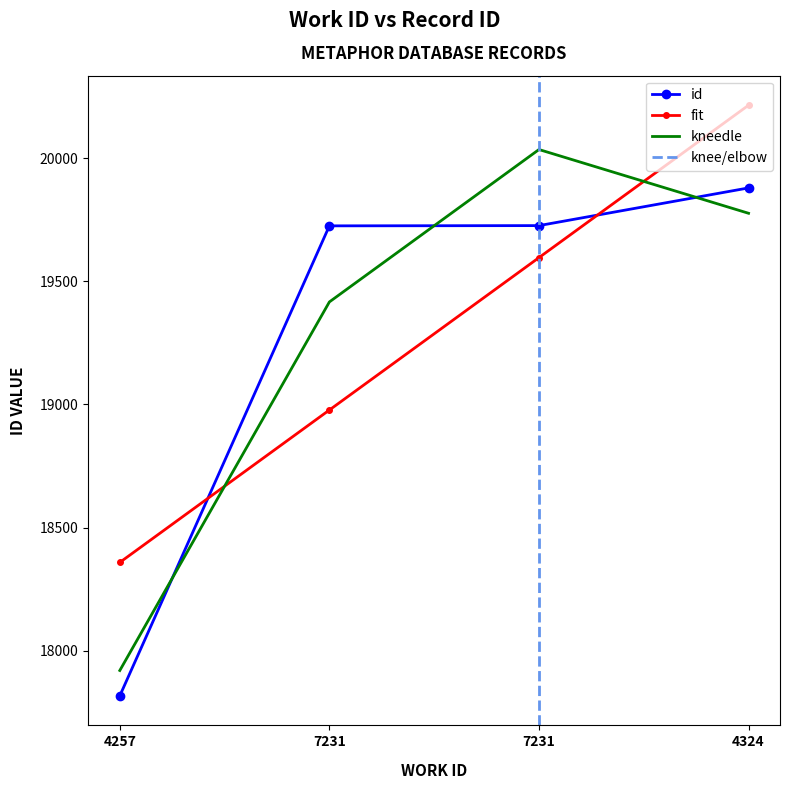

List the labels in order of value, largest first.

4324, 7231, 7231, 4257